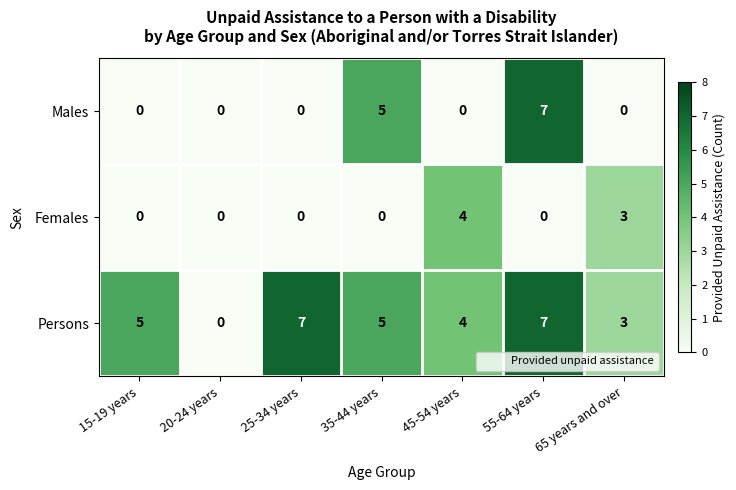

What is the difference between the highest and lowest values at 15-19 years?

5